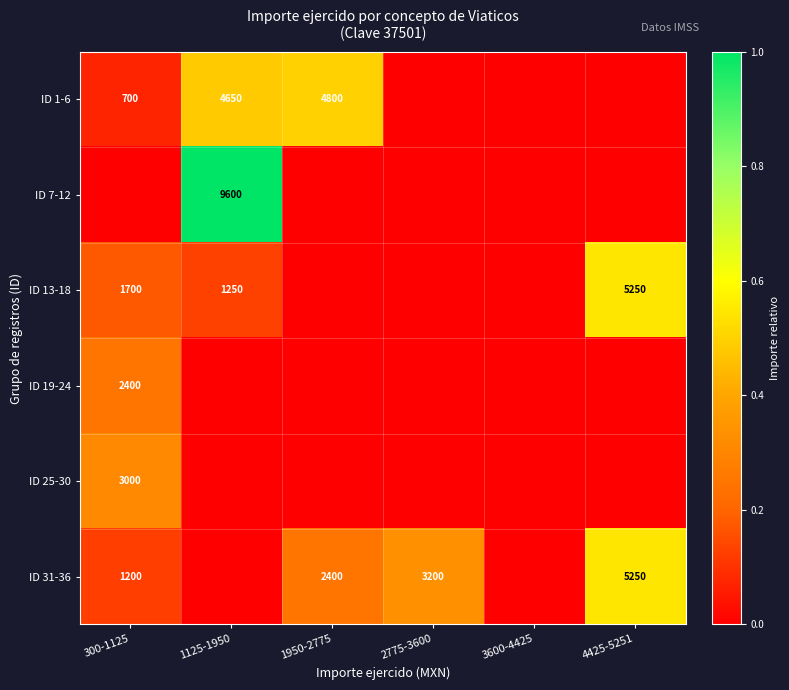

At which category is the sum across all series the highest?

1125-1950